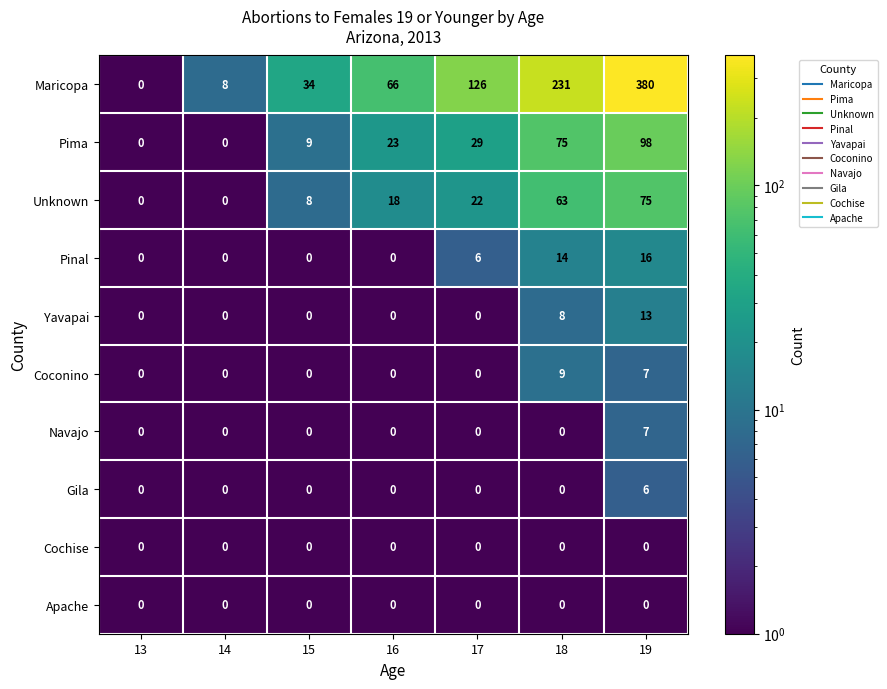

How many Gila values are between 0 and 1?

6